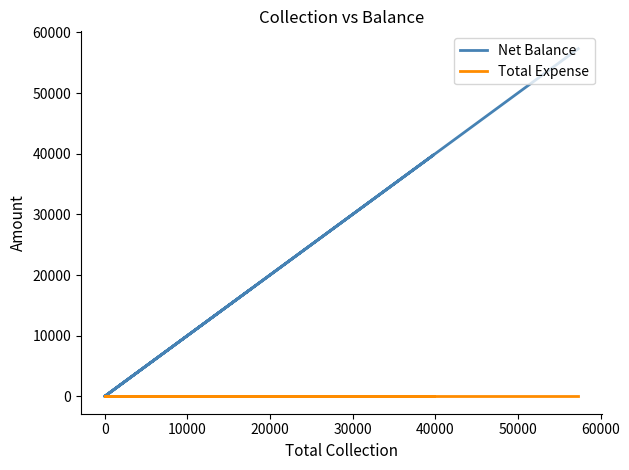

True or false: Net Balance has a value of 22114 at 0.

False